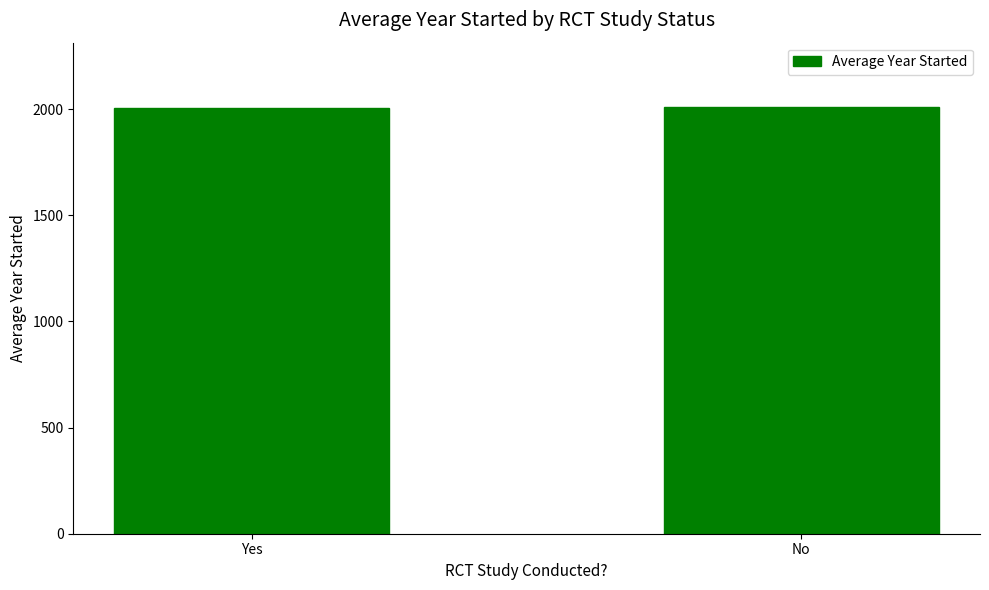

True or false: the data shows 1090.1 at Yes.

False